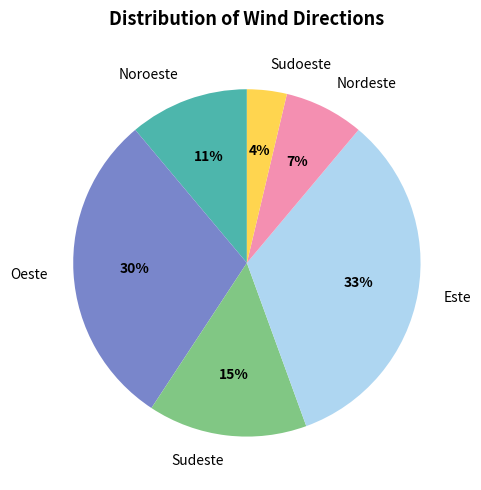

True or false: Noroeste accounts for 2% of the total.

False